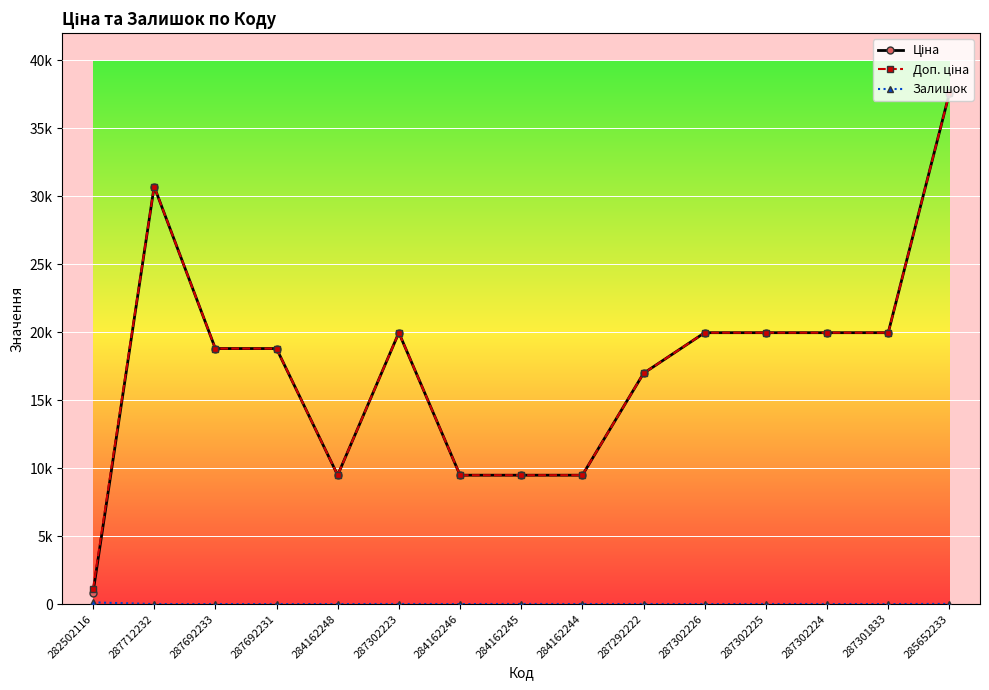

True or false: Залишок and Ціна cross at least once.

False